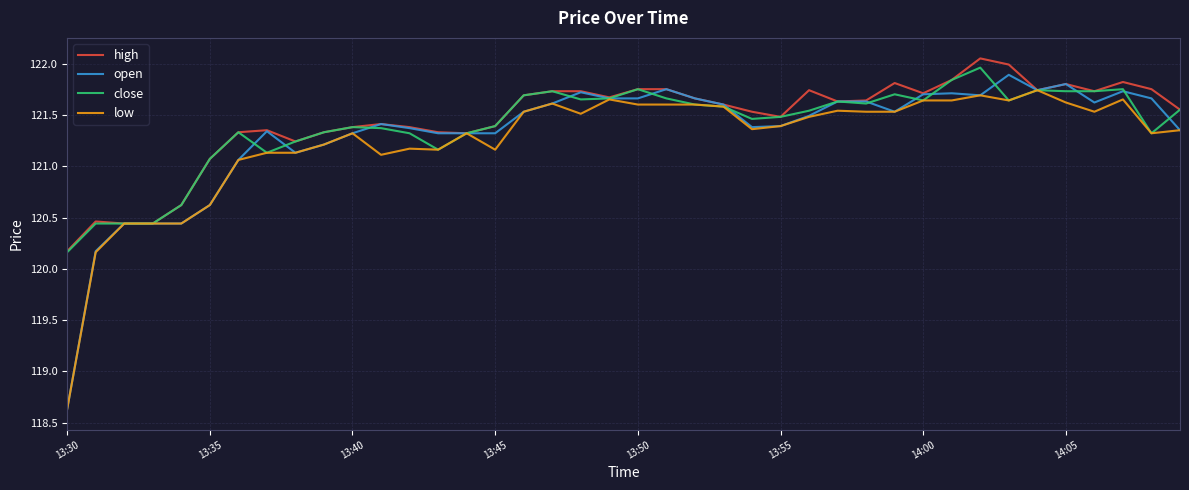

Which series has the widest spread of values?

open